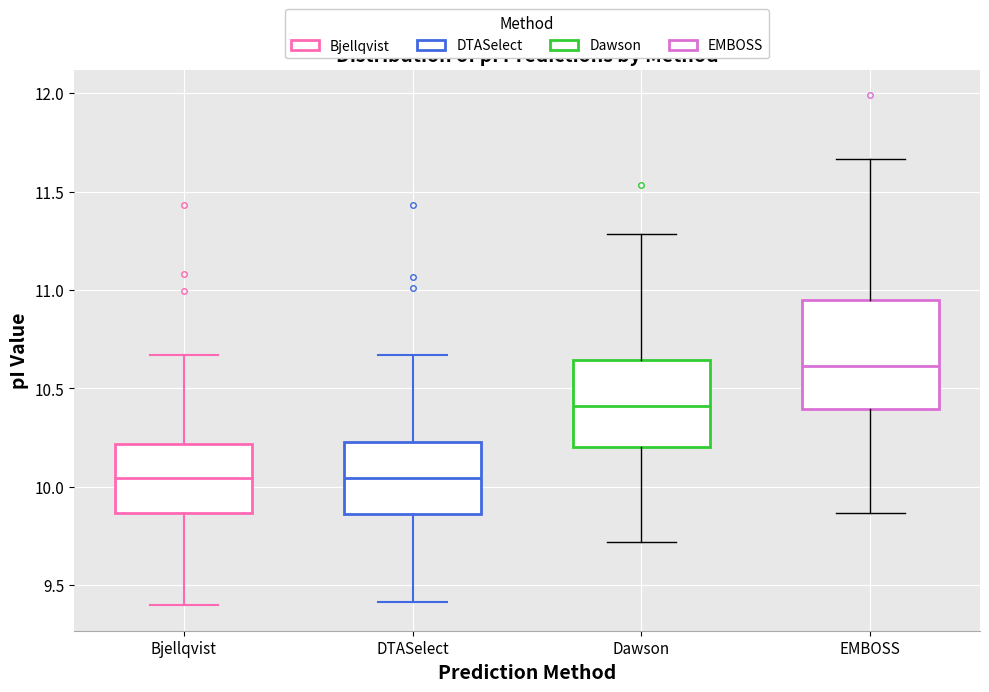

Where is the lower edge of the box for Bjellqvist on the y-axis? The values are not printed on the chart, so give them approximately, as read against the axis.

9.85